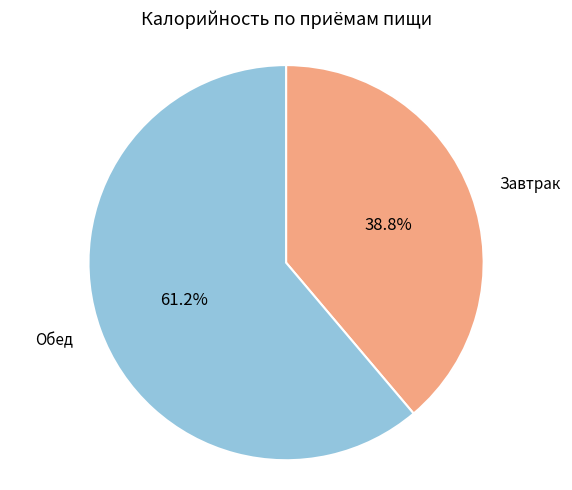

How many segments does this pie chart have?

2